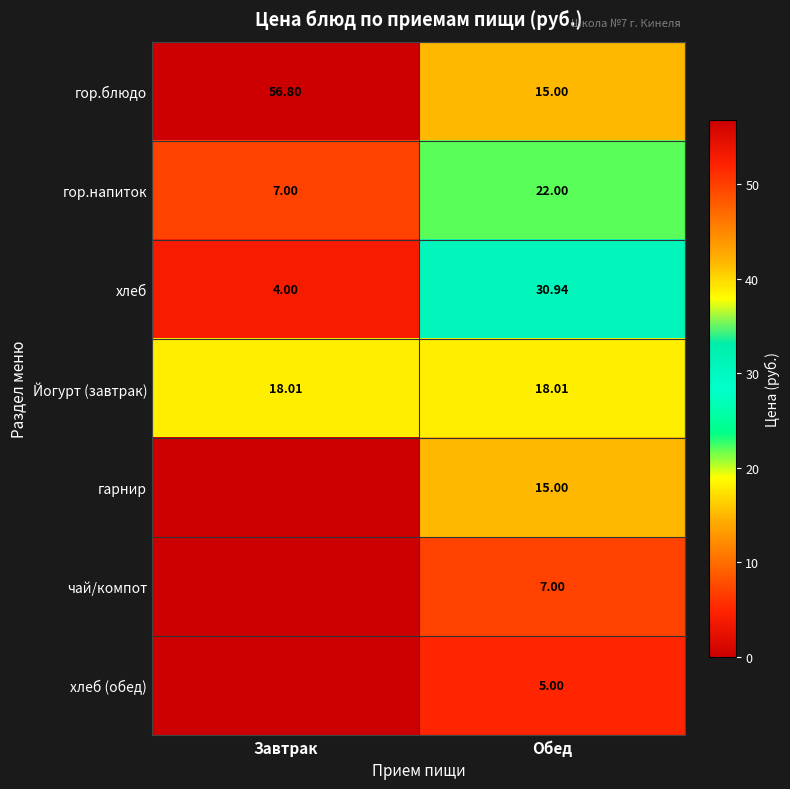

What value does the хлеб series have at Обед?

30.9